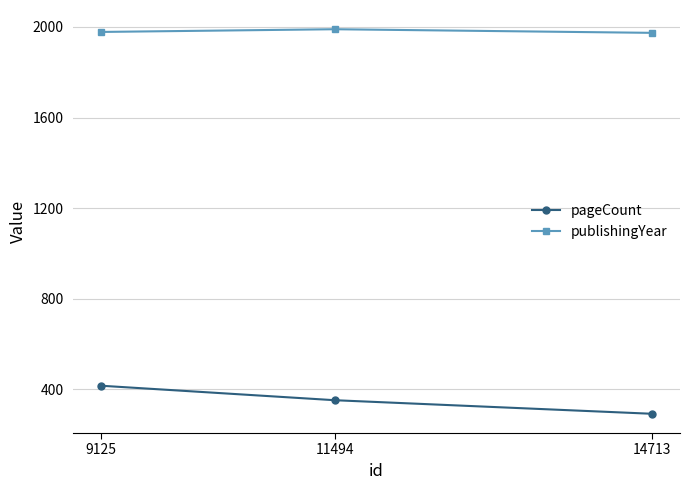

What is the sum of the publishingYear values at 11494 and 9125?

3968